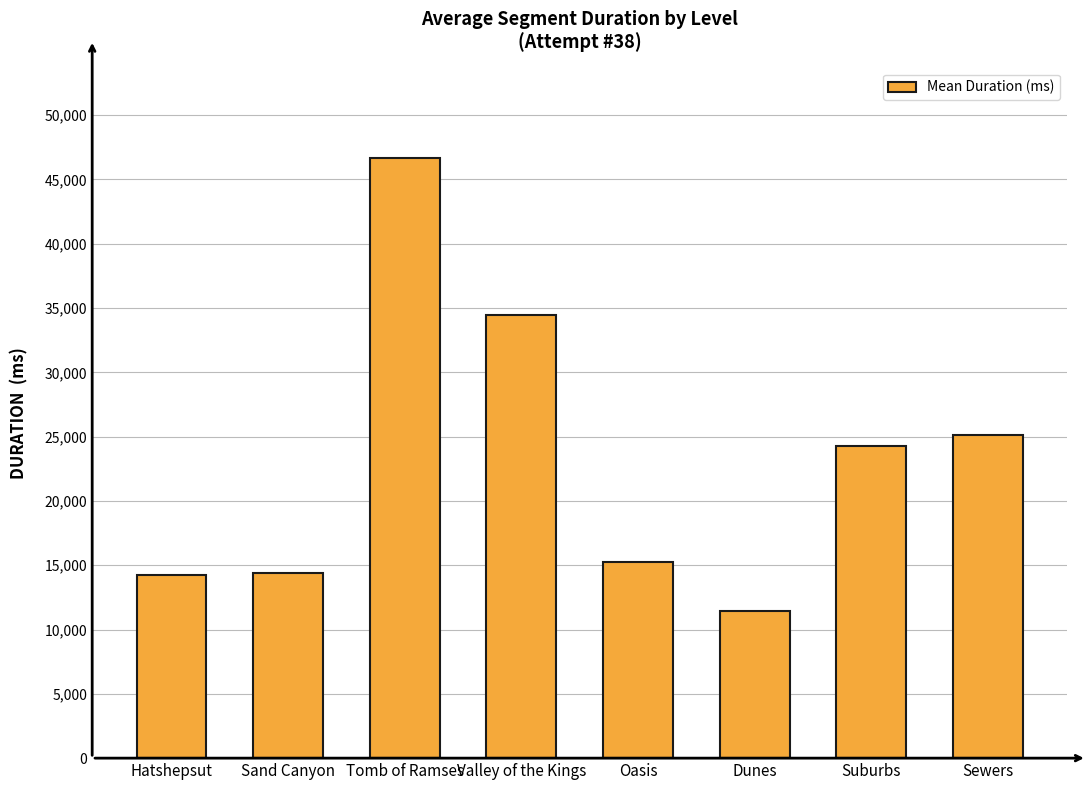

True or false: the data shows 14362 at Valley of the Kings.

False